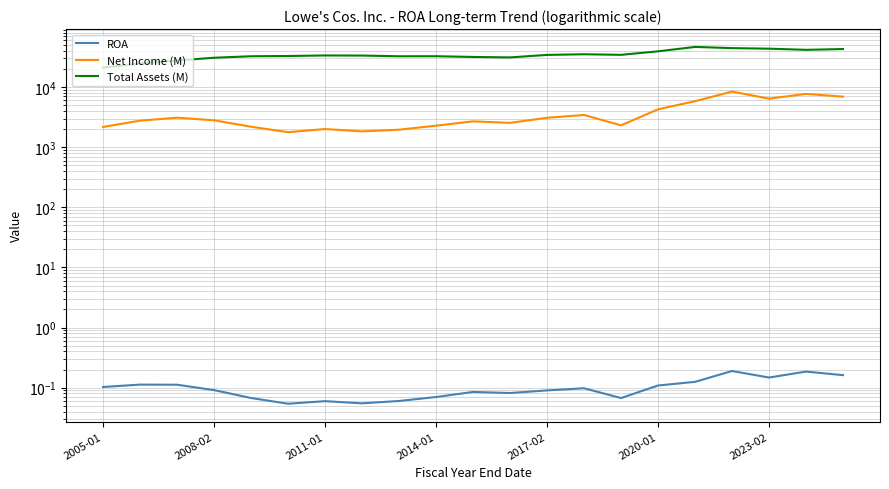

What is the average value of the ROA series?

0.1